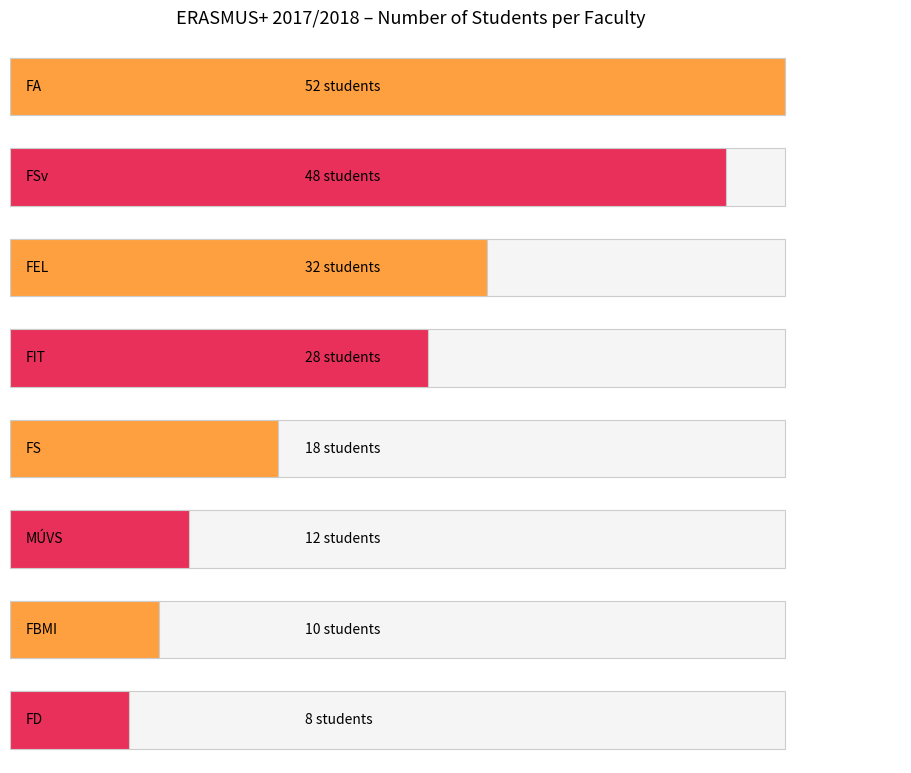

What is the sum of the values at FIT and FBMI?

38